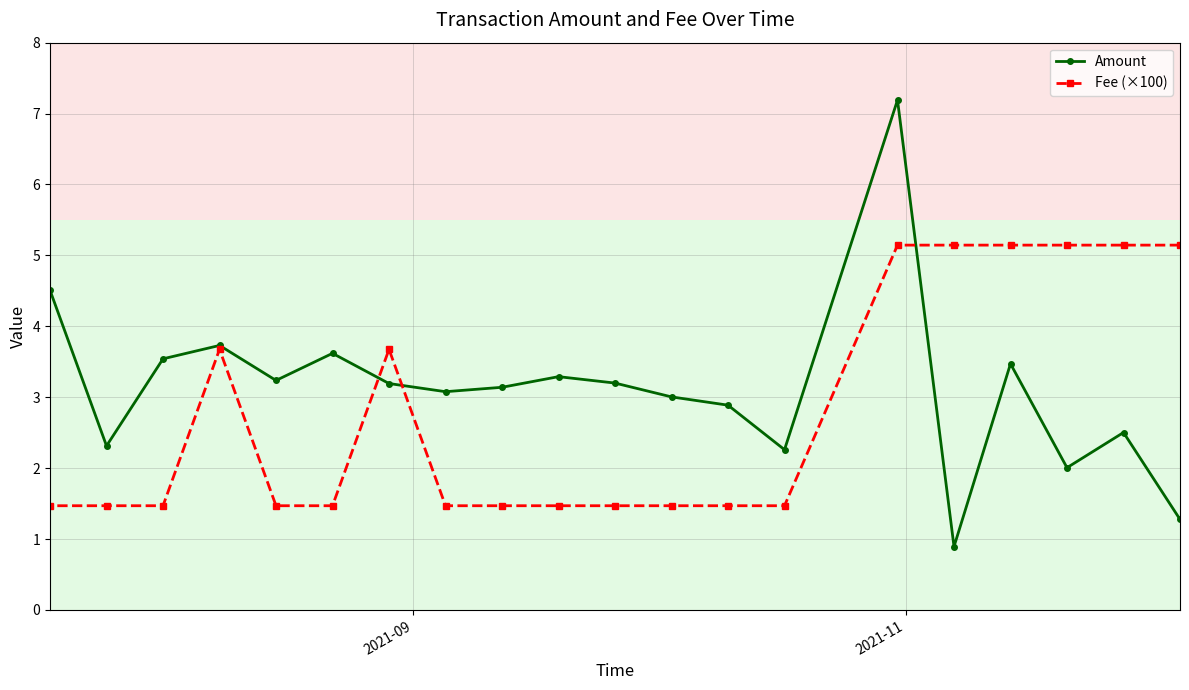

What is the minimum value shown in the chart?

0.9